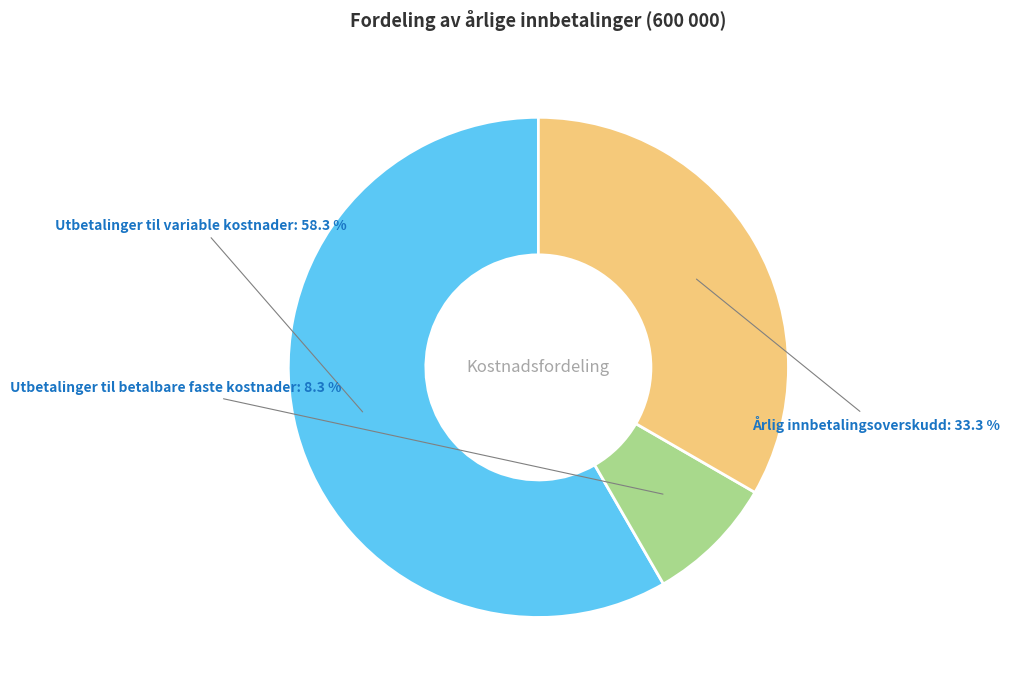

What is the majority slice?

Utbetalinger til variable kostnader